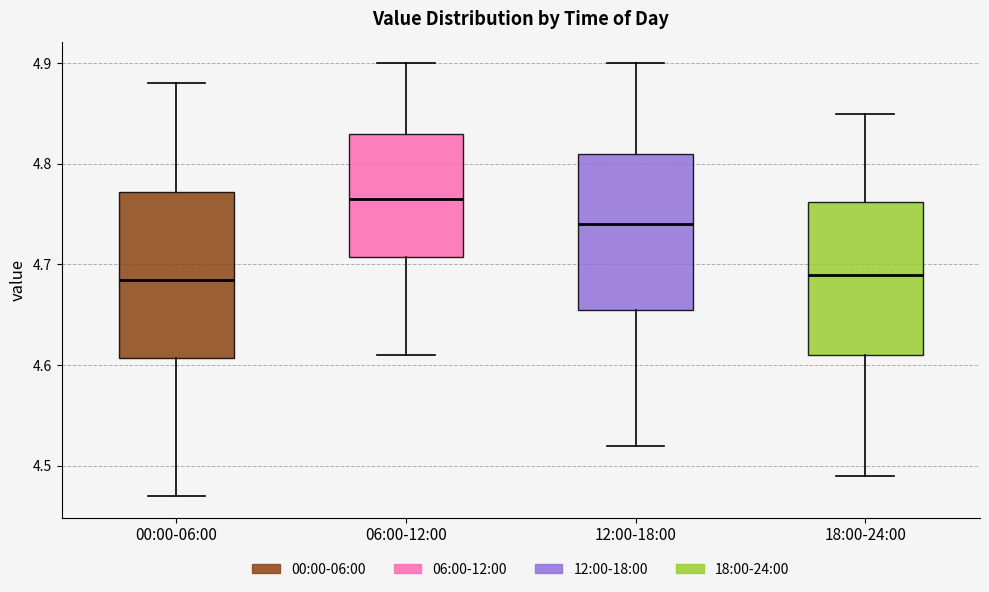

Where does the median line of the box for 00:00-06:00 sit on the y-axis? The values are not printed on the chart, so give them approximately, as read against the axis.

4.69